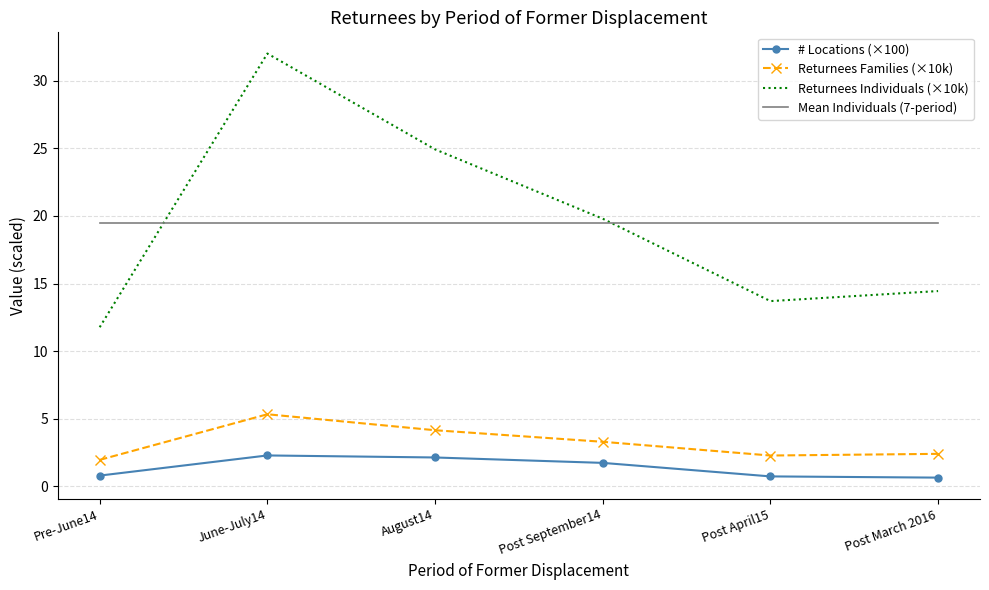

Read the # Locations (×100) value at Pre-June14.

0.8